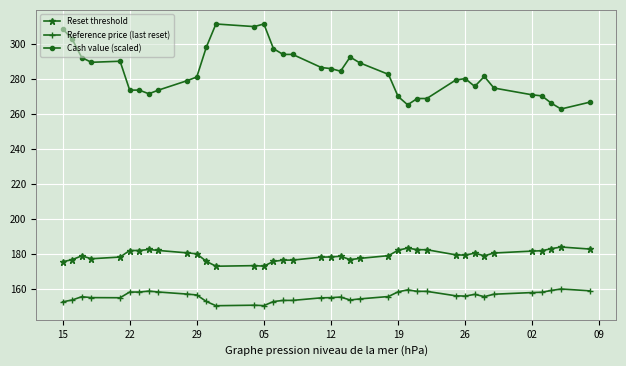

What are all the series names shown in the legend?

Reset threshold, Reference price (last reset), Cash value (scaled)